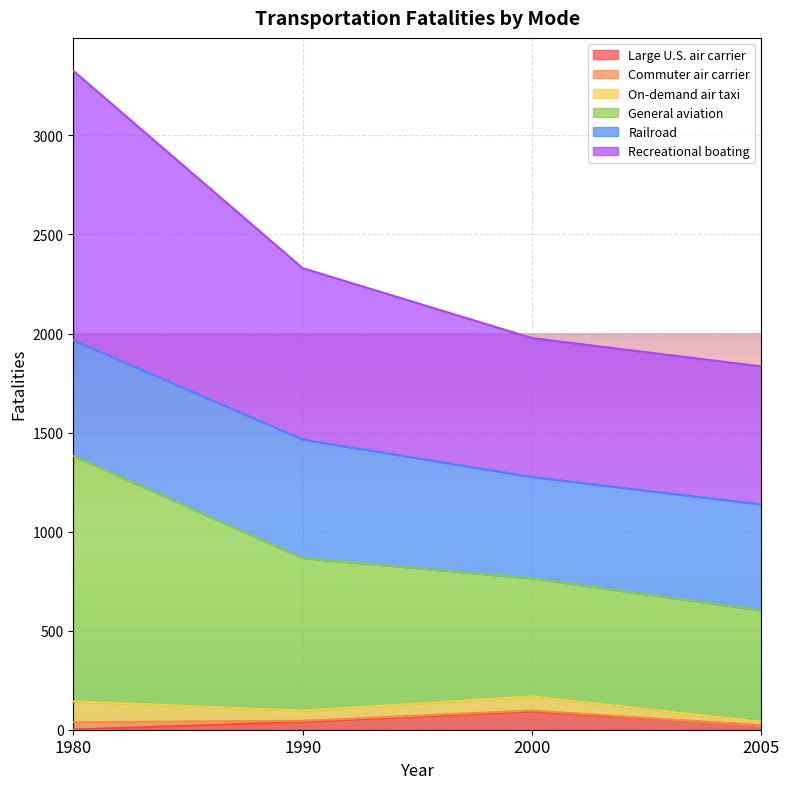

True or false: Commuter air carrier and General aviation cross at least once.

False